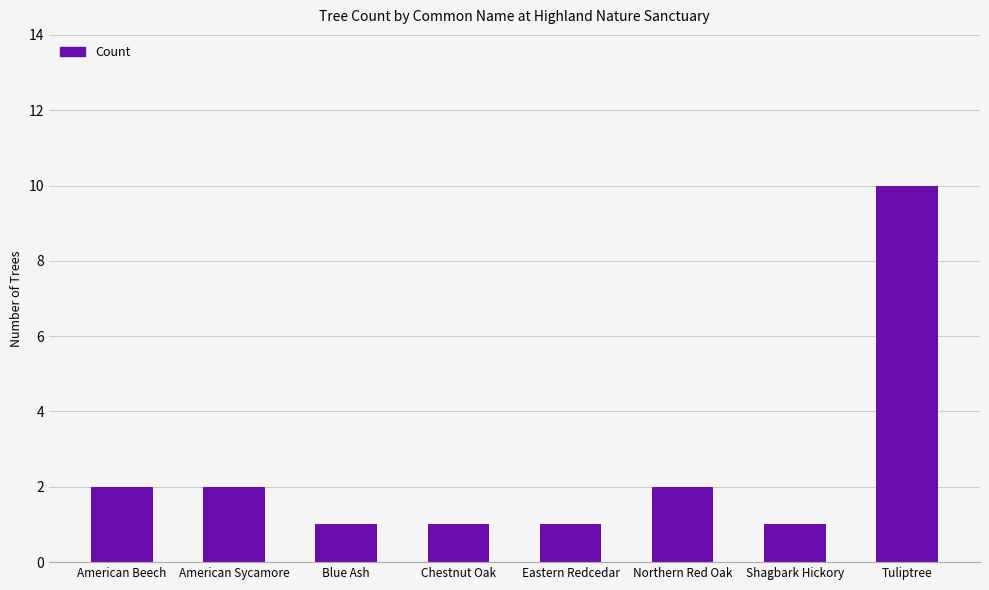

What is the maximum value shown in the chart?

10